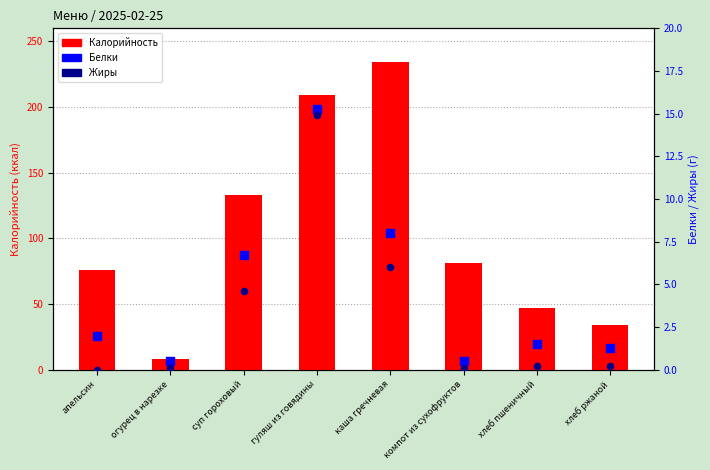

At how many categories does at least one series exceed 118?

3